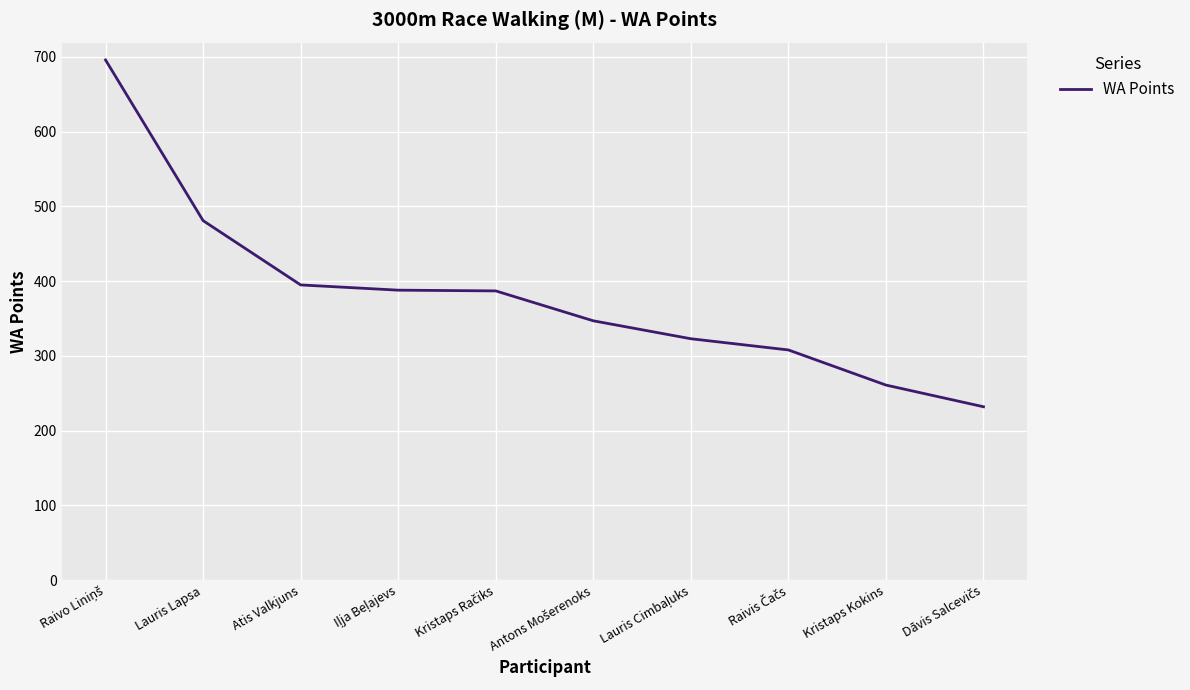

What is the difference between the maximum and minimum values?

464